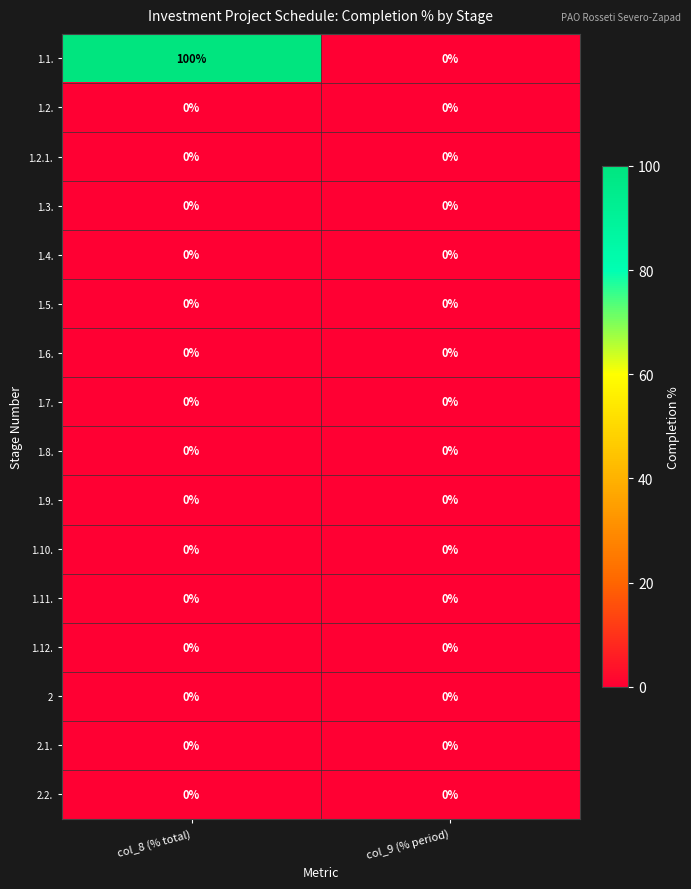

What is the total value across all series at col_8 (% total)?

100